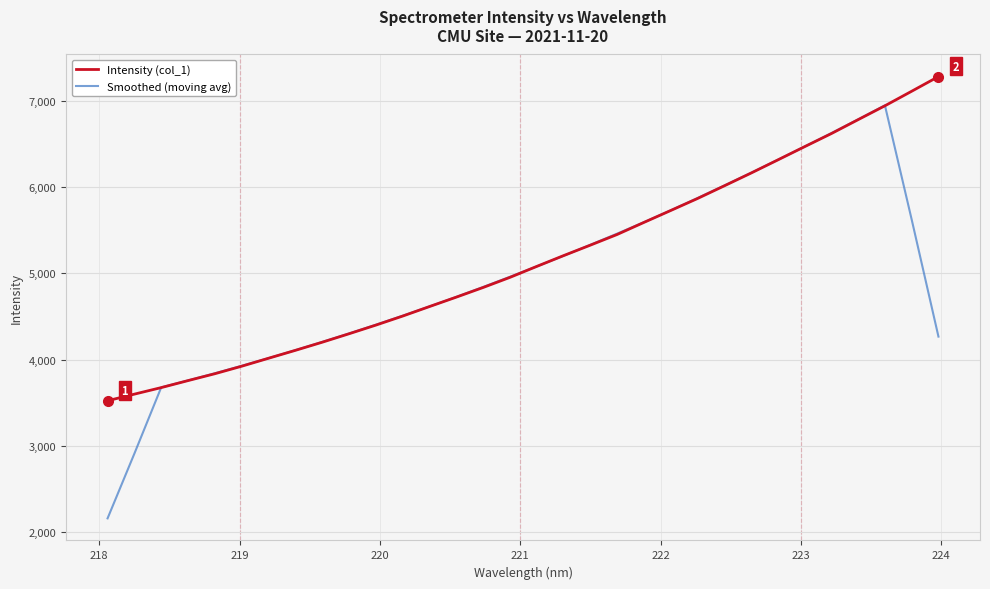

What is the smallest value displayed?

2159.1